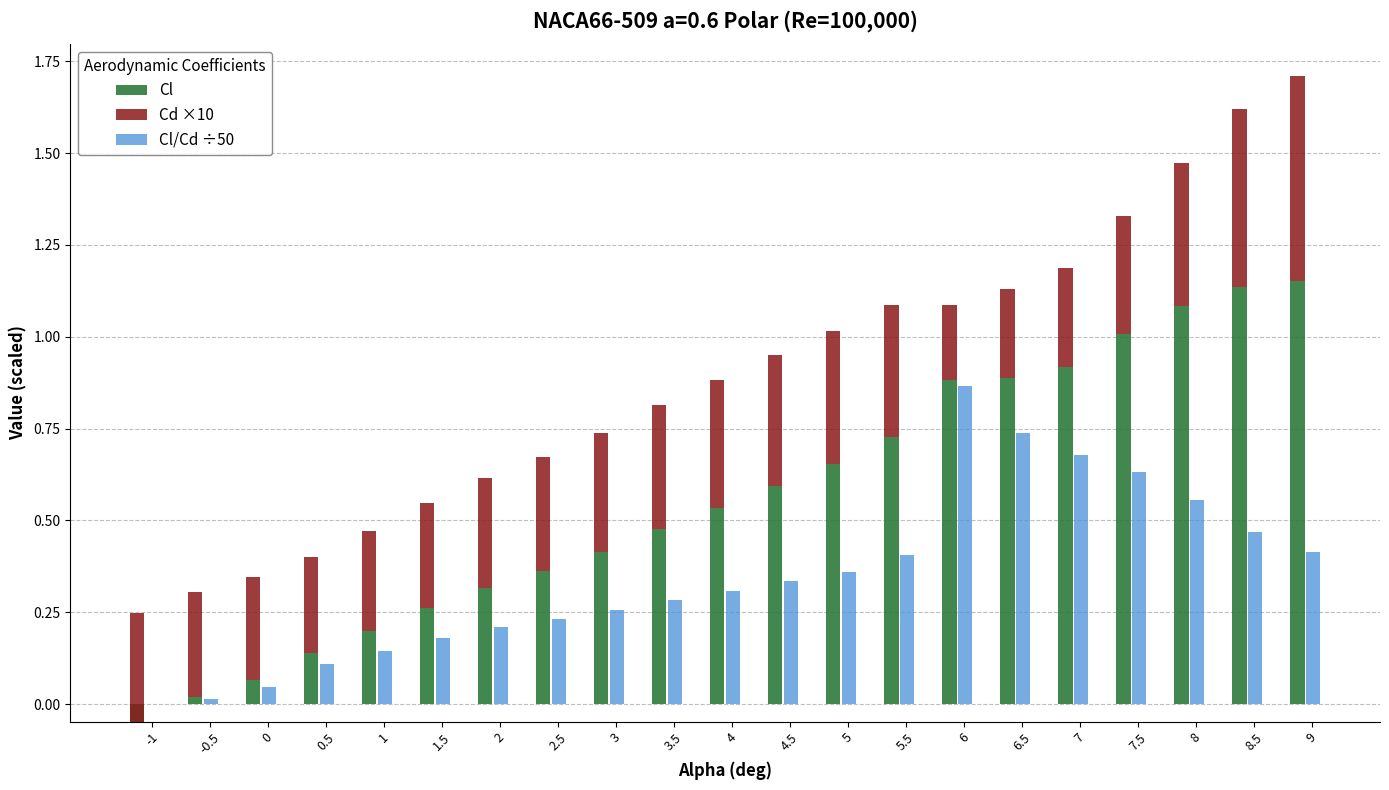

What is the value of the Cl bar at the 15th from the left?

0.9